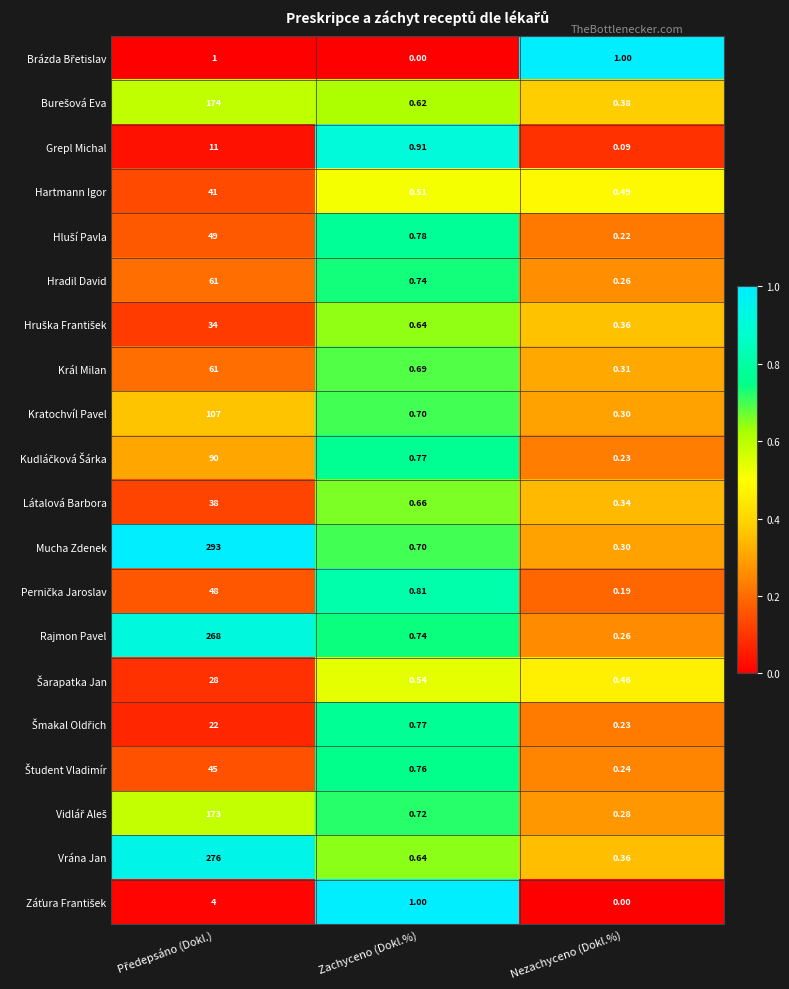

What is the difference between the highest and lowest values at Zachyceno (Dokl.%)?

1.0